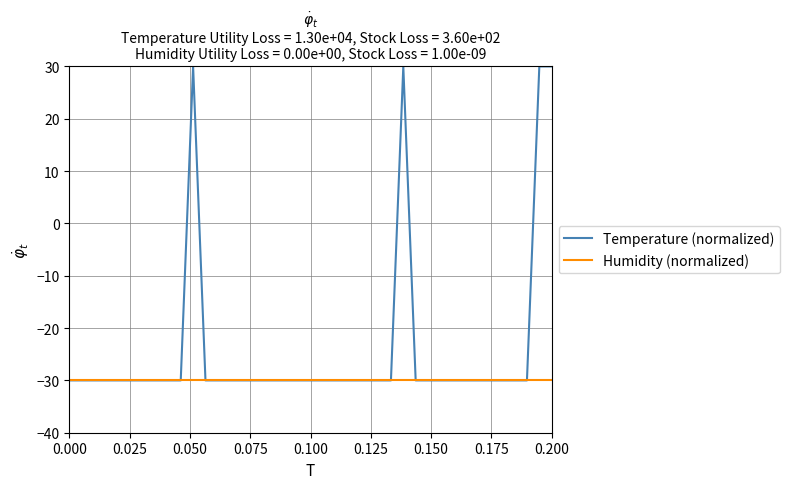

Which series has the widest spread of values?

Temperature (normalized)